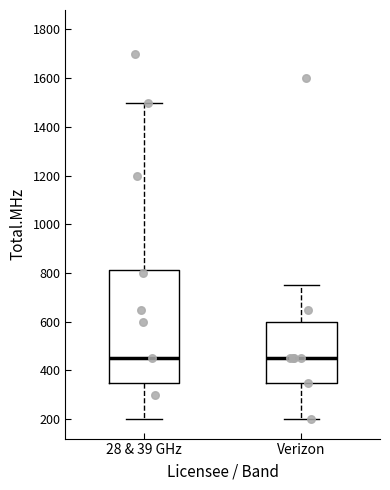

Which box is the tallest, from its lower edge to its upper edge?

28 & 39 GHz